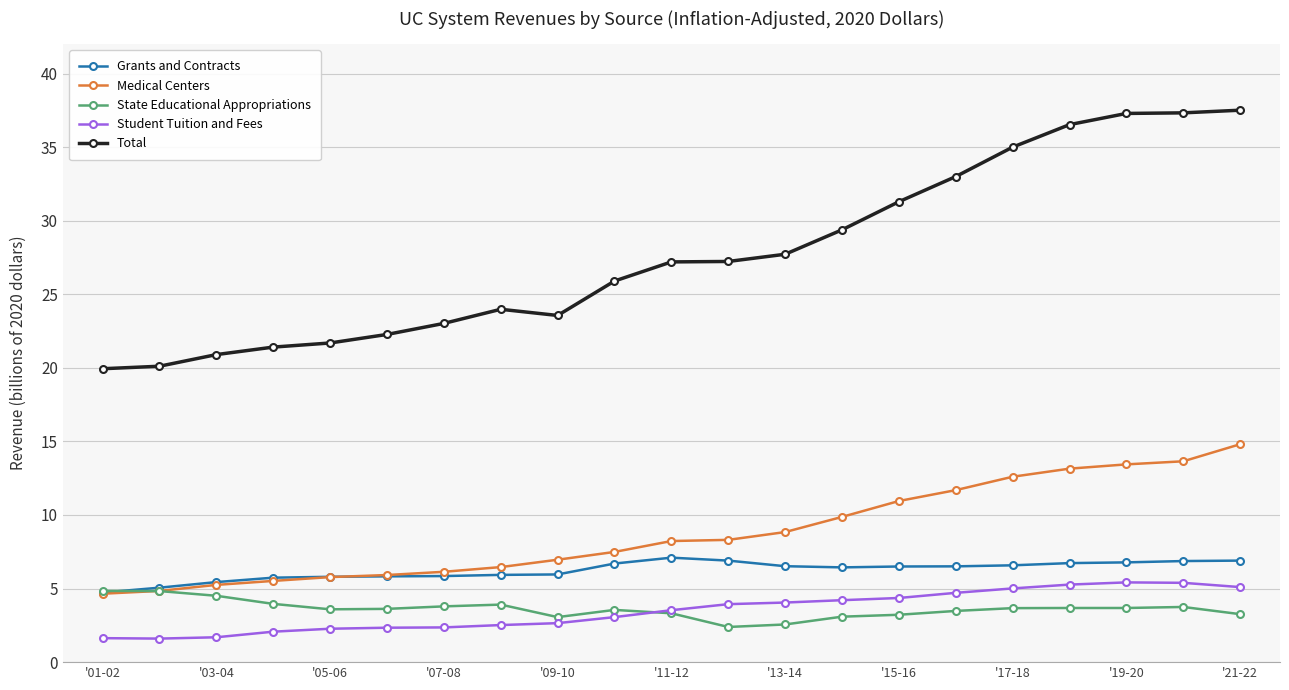

What is the value of the State Educational Appropriations point at the 15th from the left?

3.2